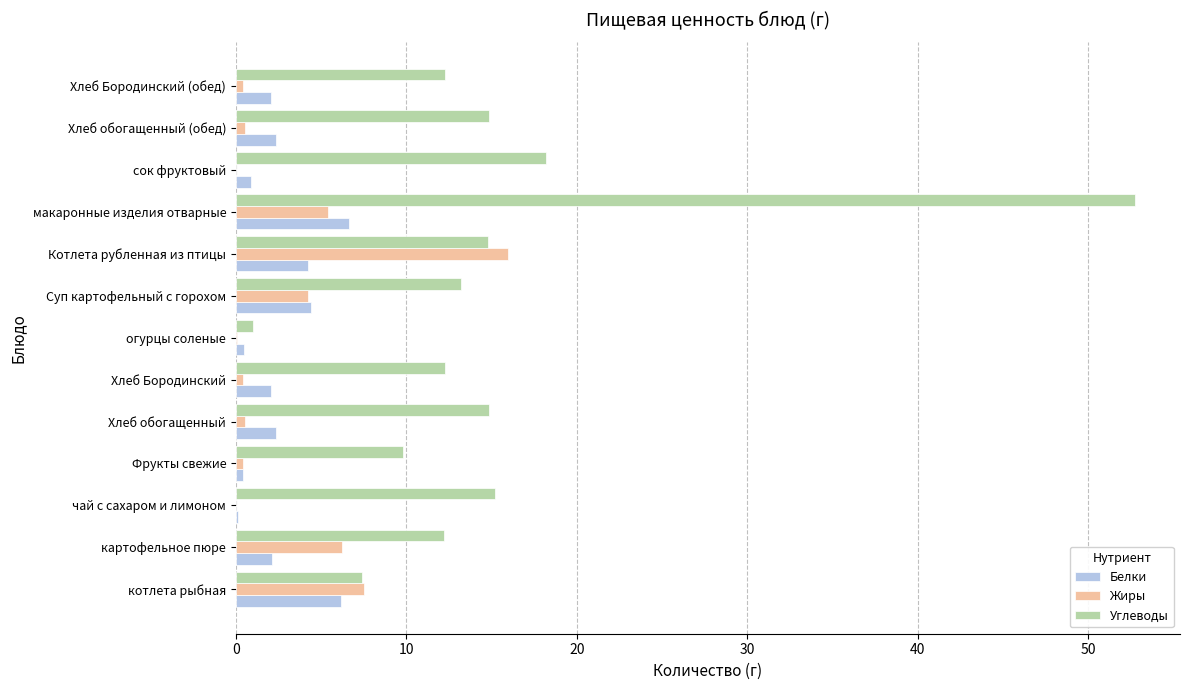

Which label corresponds to the largest value in the chart?

макаронные изделия отварные